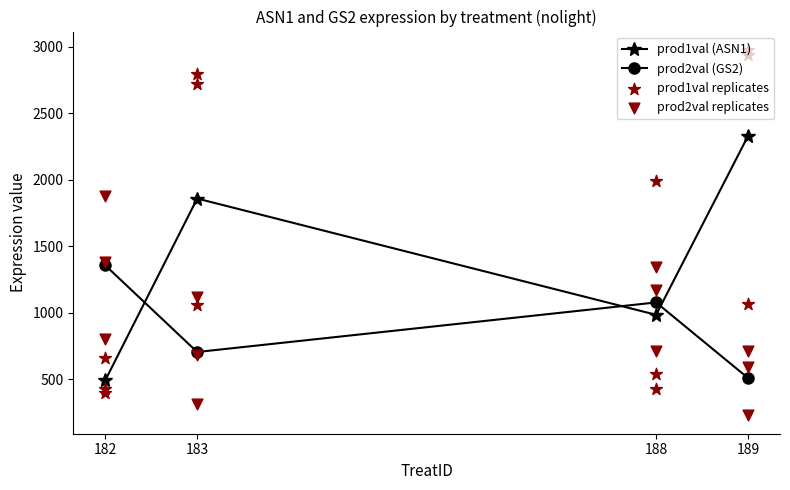

At which label is prod1val (ASN1) closest to 1409?

188